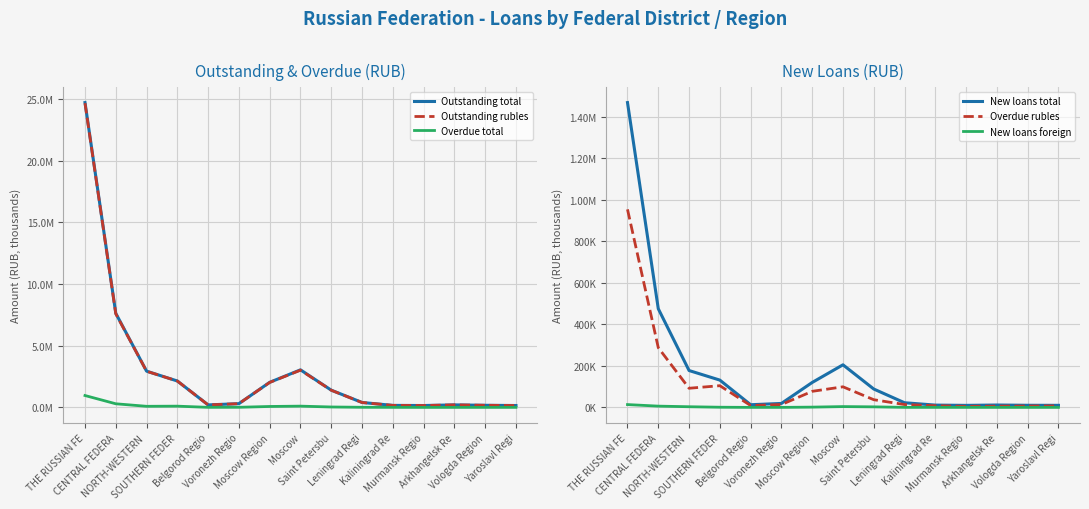

In Overdue total, how many points are higher than both neighbors (excluding endpoints)?

2